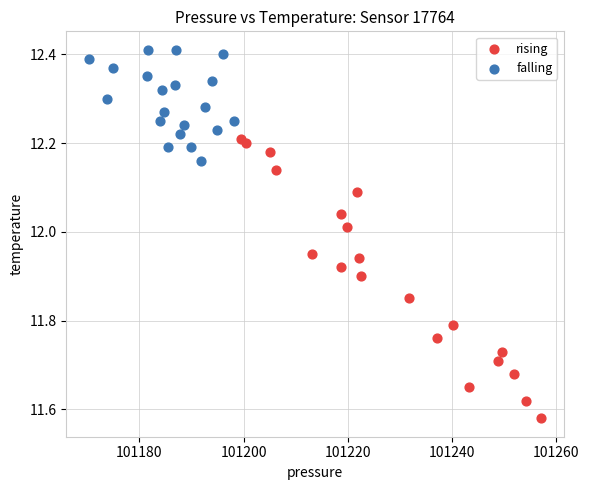

Which series reaches the minimum Y coordinate?

rising